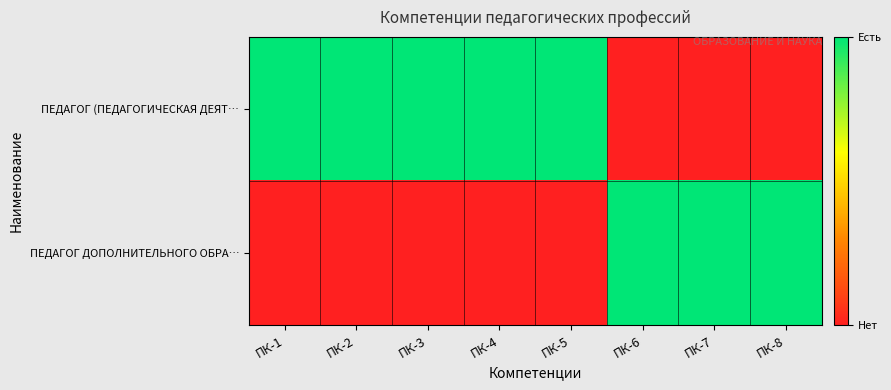

Between ПК-4 and ПК-8, which series saw the biggest shift?

ПЕДАГОГ (ПЕДАГОГИЧЕСКАЯ ДЕЯТ…